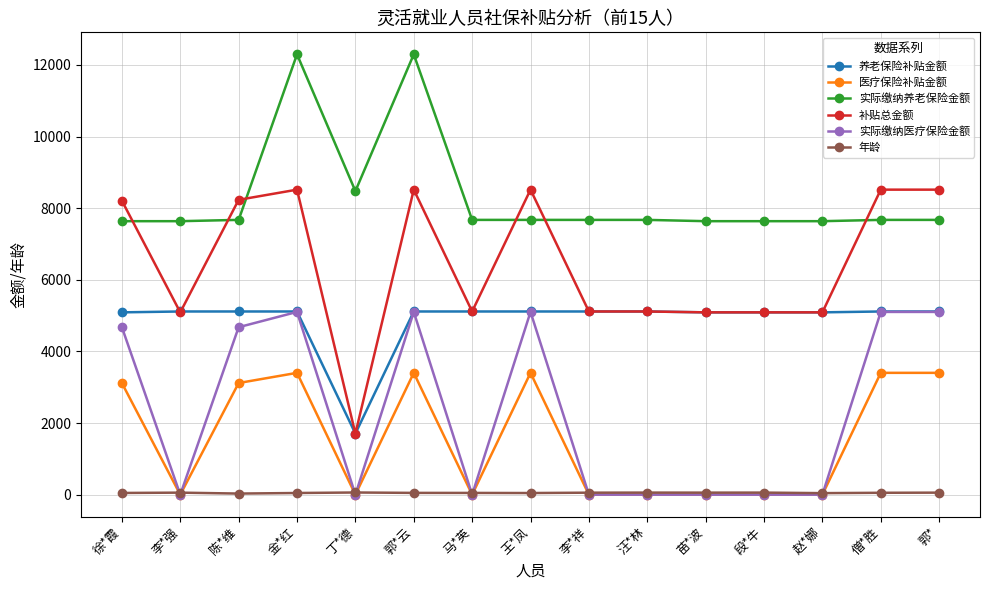

How many data points in 补贴总金额 are less than 5115?

5